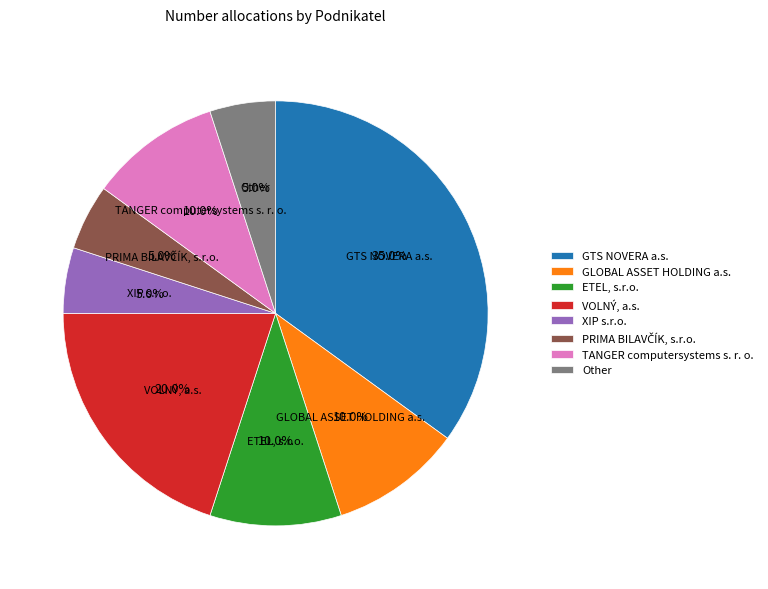

To the nearest percent, what is the combined percentage of TANGER computersystems s. r. o. and Other?

15%